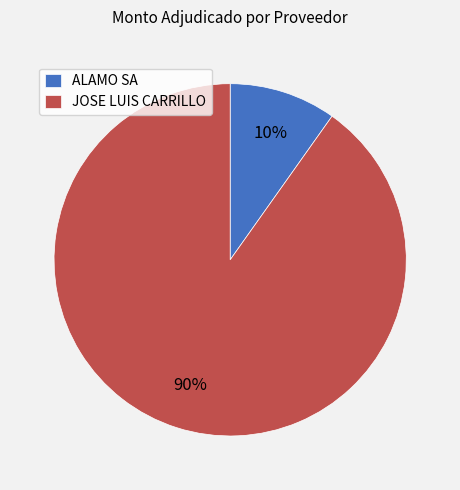

Is the sum of JOSE LUIS CARRILLO and ALAMO SA greater than half?

Yes